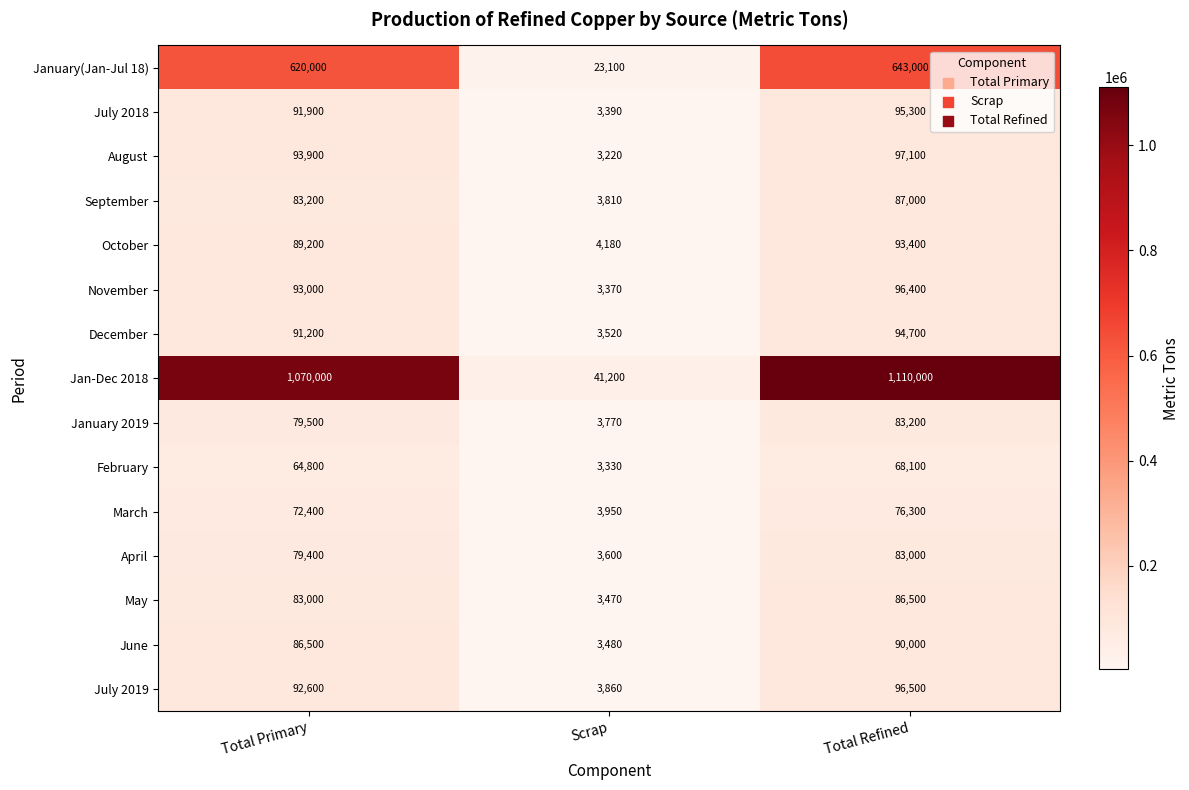

At which category is the sum across all series the highest?

Total Refined